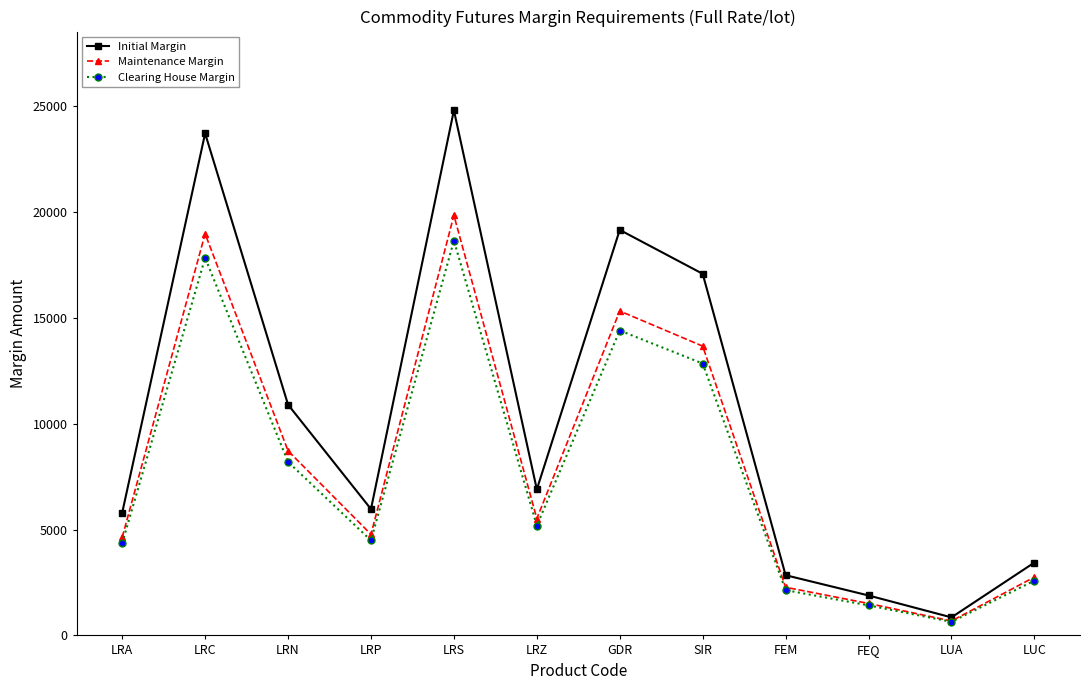

At how many categories does at least one series exceed 4226?

8